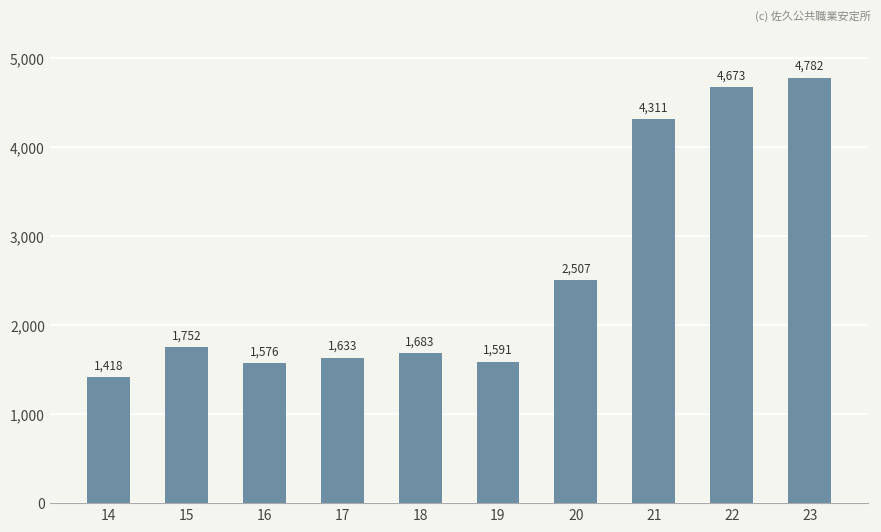

List the labels in order of value, smallest first.

14, 16, 19, 17, 18, 15, 20, 21, 22, 23